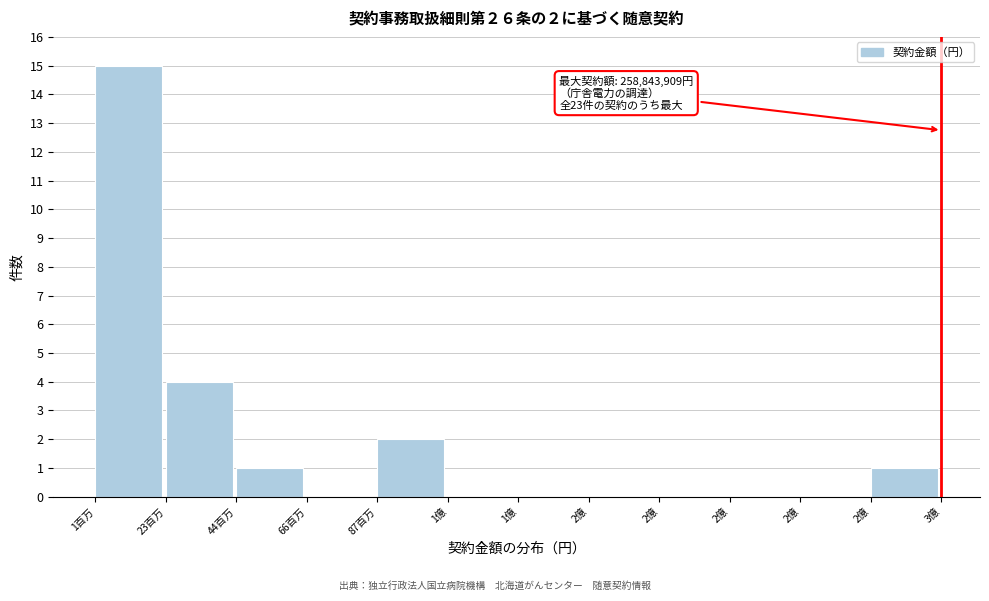

Count the number of categories in the chart.

12